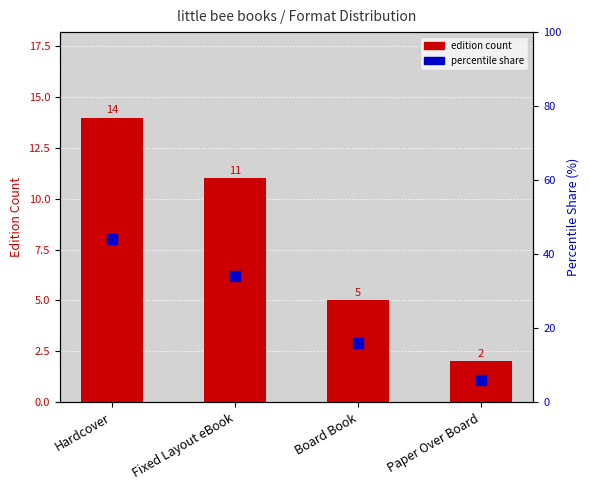

What are all the series names shown in the legend?

edition count, percentile share